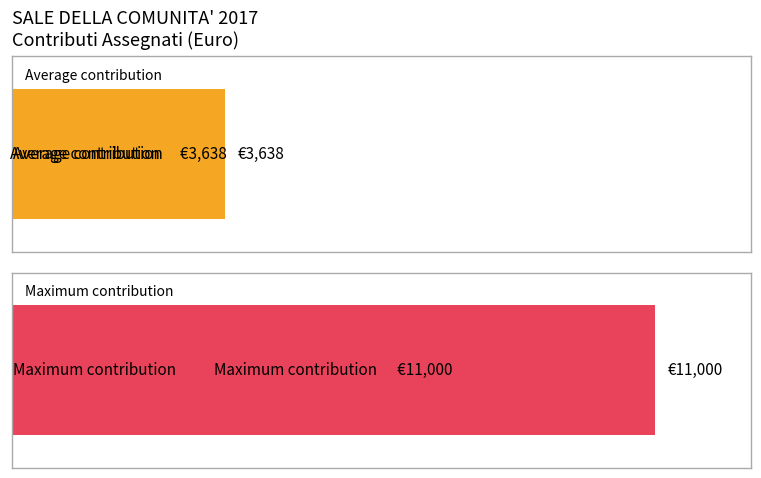

True or false: the data shows 2226 at 1.

False